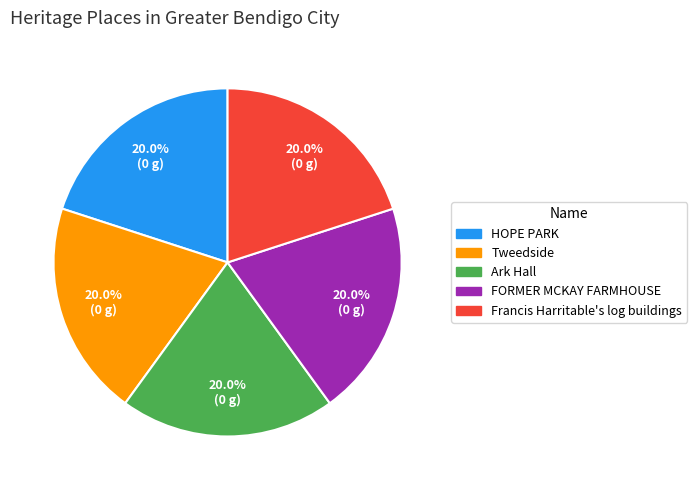

Is there a majority slice in this chart?

No